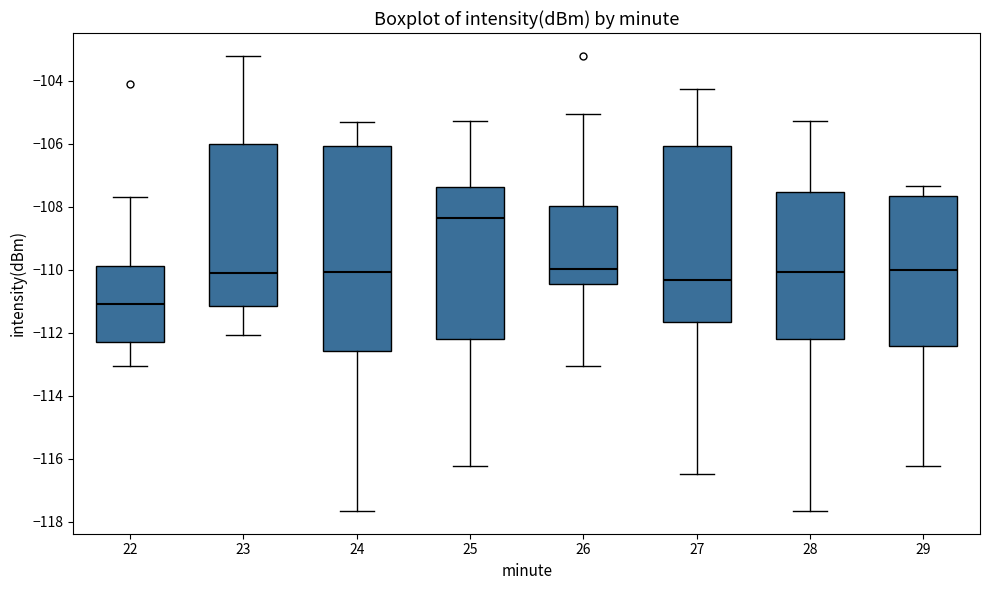

Which box has the lowest median line?

22